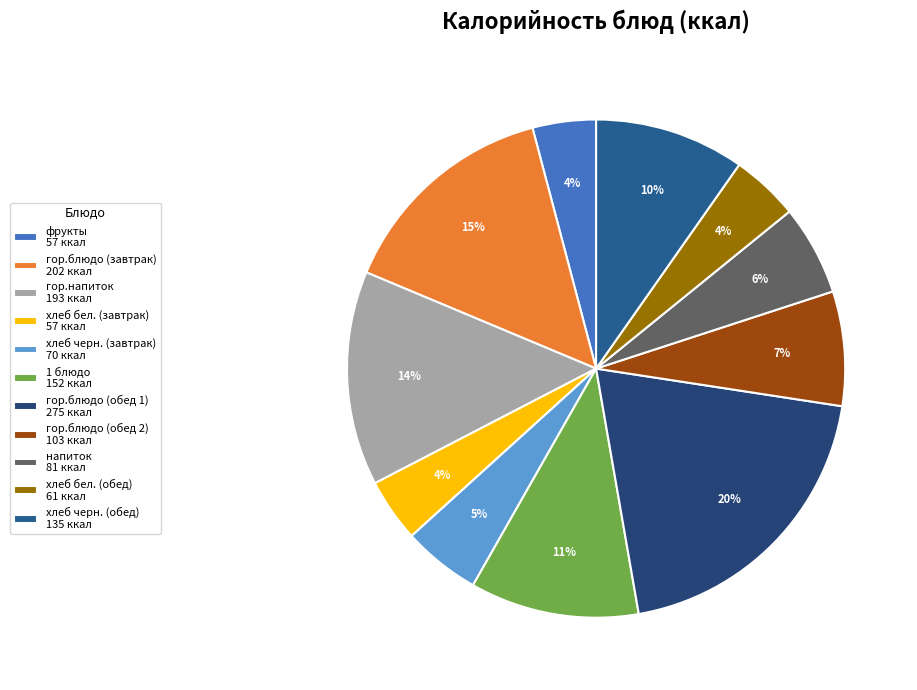

Which slice is the smallest?

фрукты